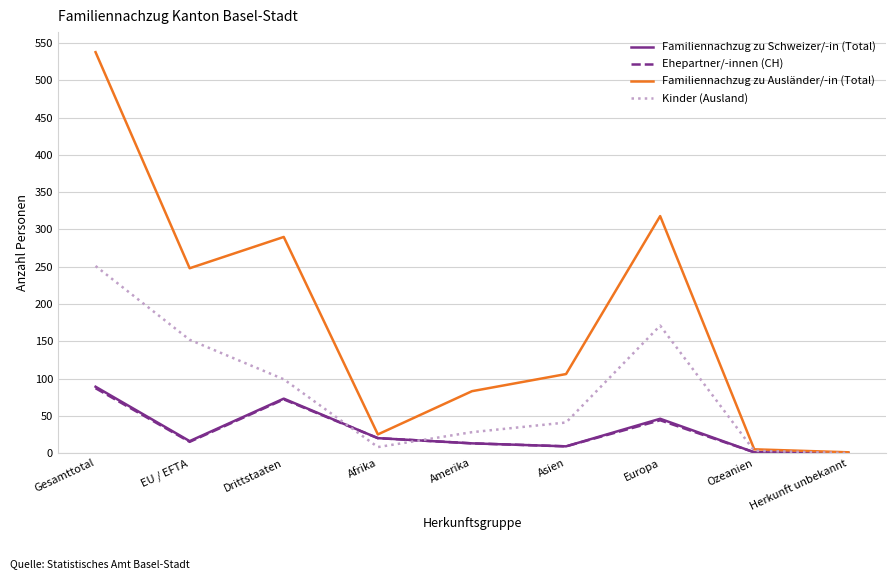

Does the chart have visible grid lines?

Yes